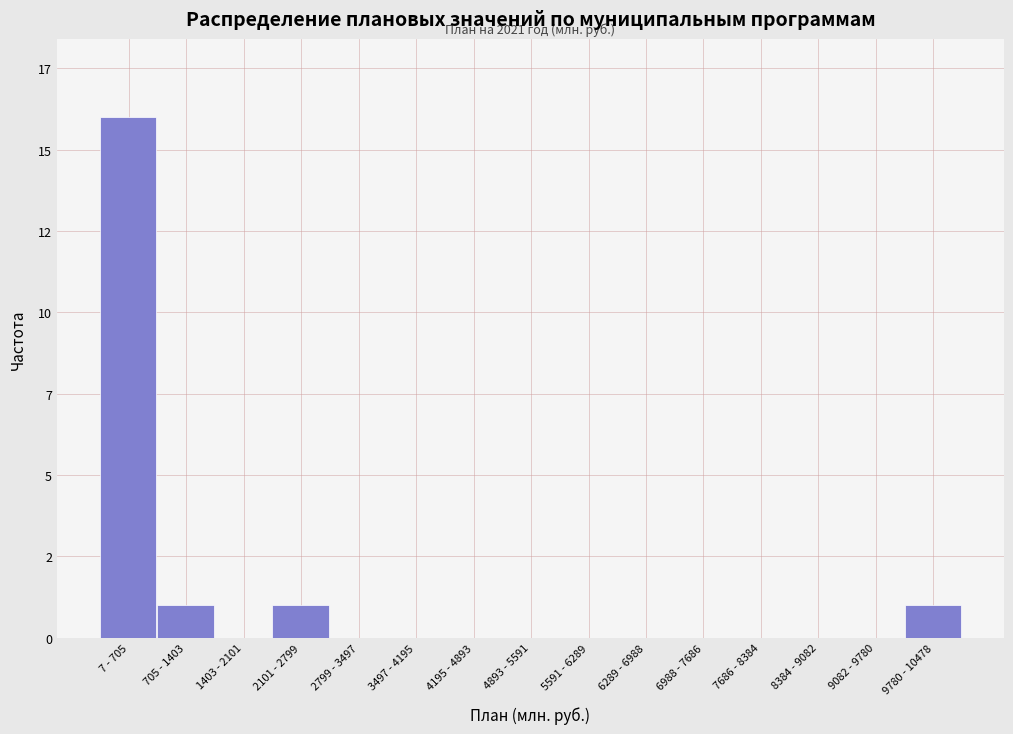

Are the bars horizontal?

No